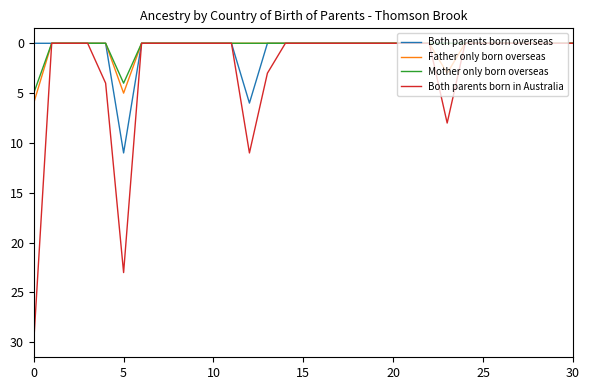

Which series has the largest total across all categories?

Both parents born in Australia